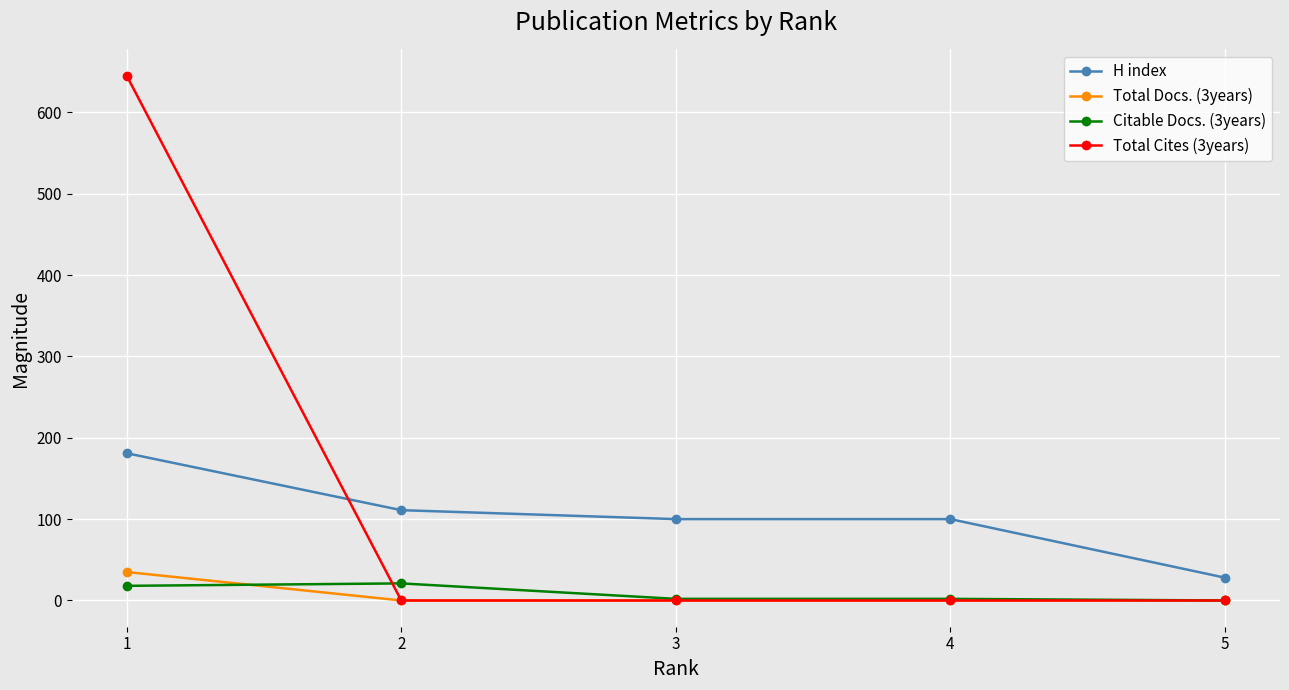

The value of Citable Docs. (3years) at 4 is 2. True or false?

True